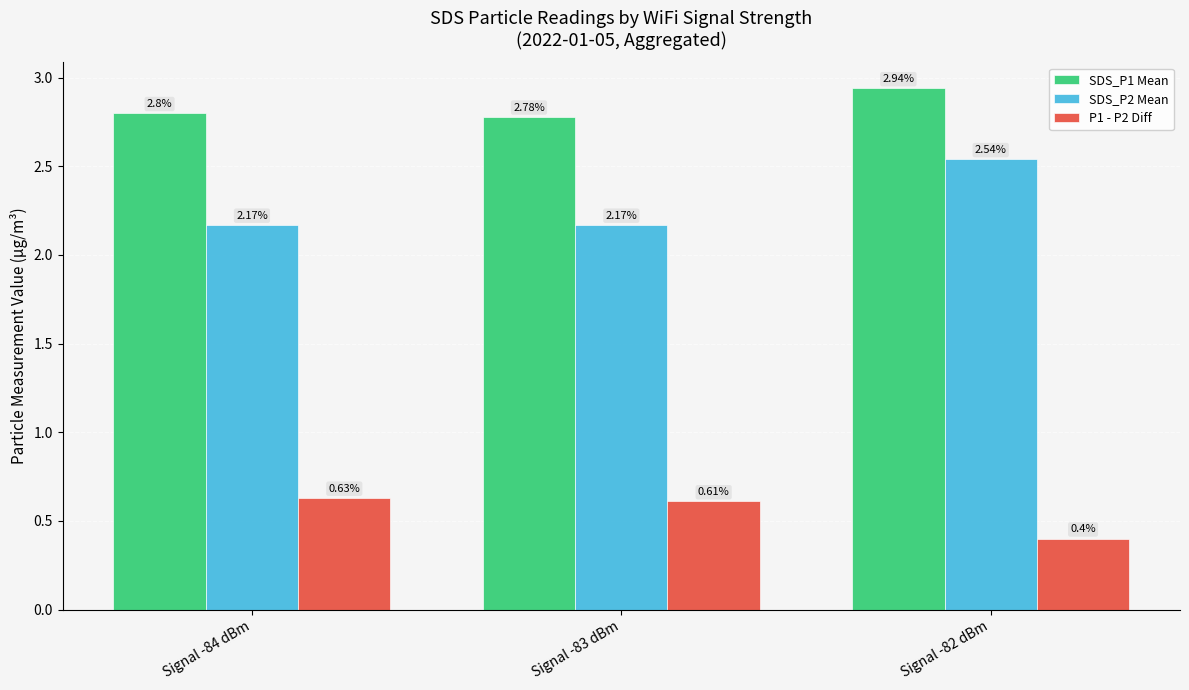

True or false: P1 - P2 Diff has a value of 0.6 at Signal -82 dBm.

False